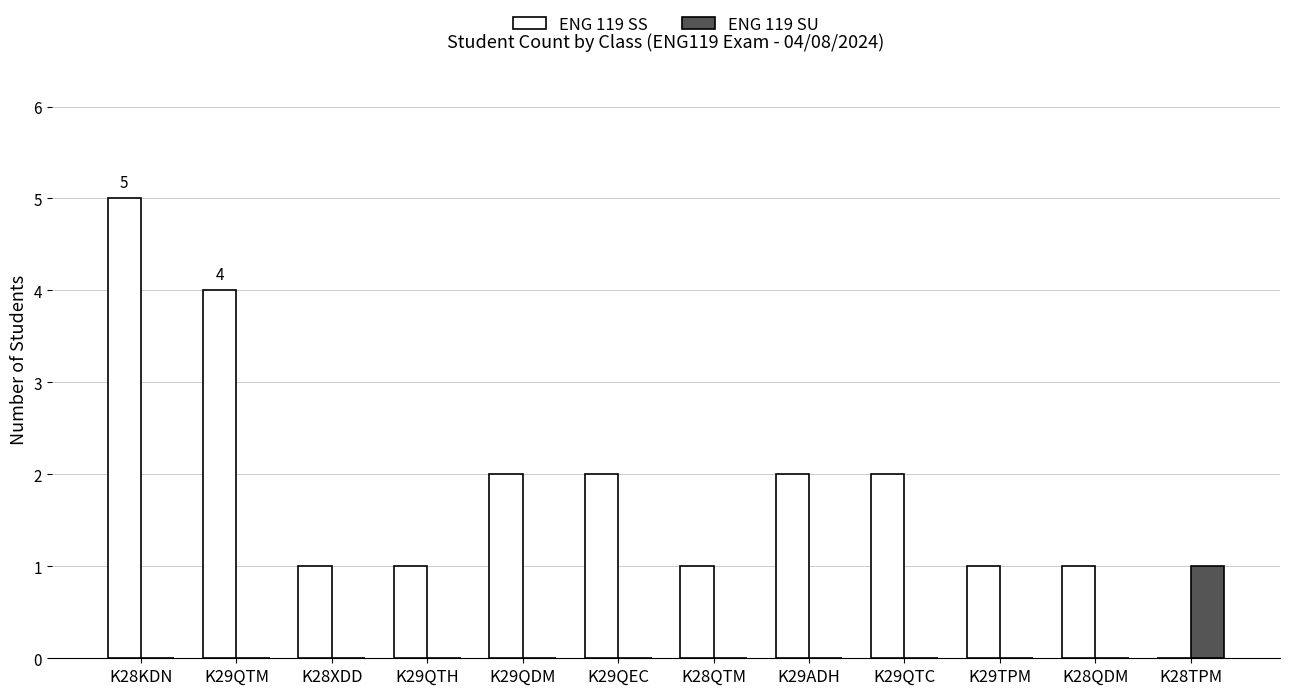

The value of ENG 119 SS at K29TPM is 1. True or false?

True